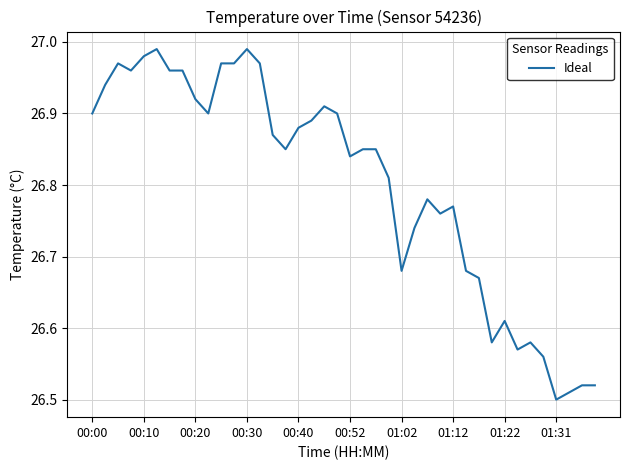

Which label corresponds to the smallest value in the chart?

01:31